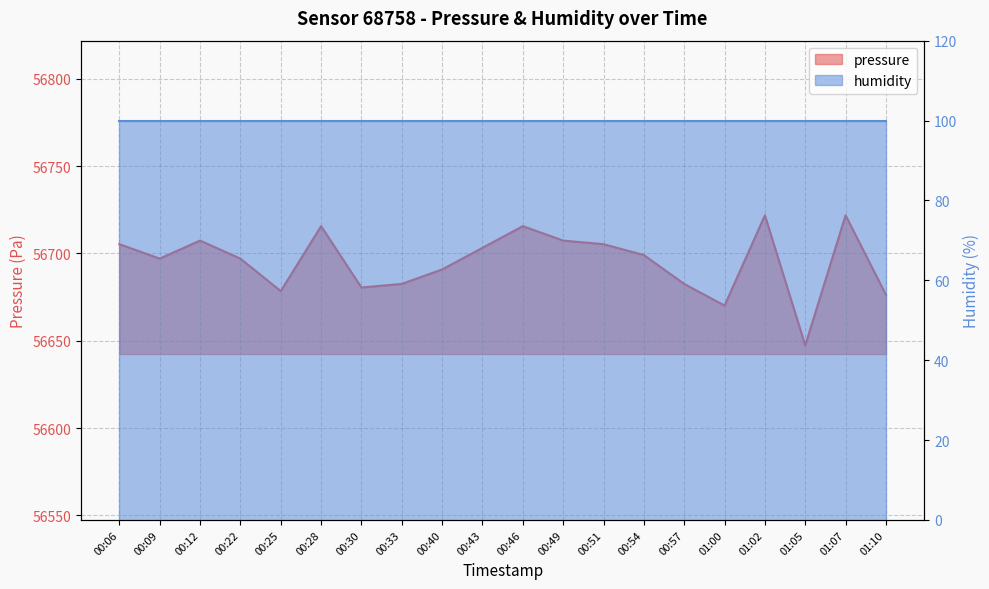

At which label is the value closest to 56684?

00:33